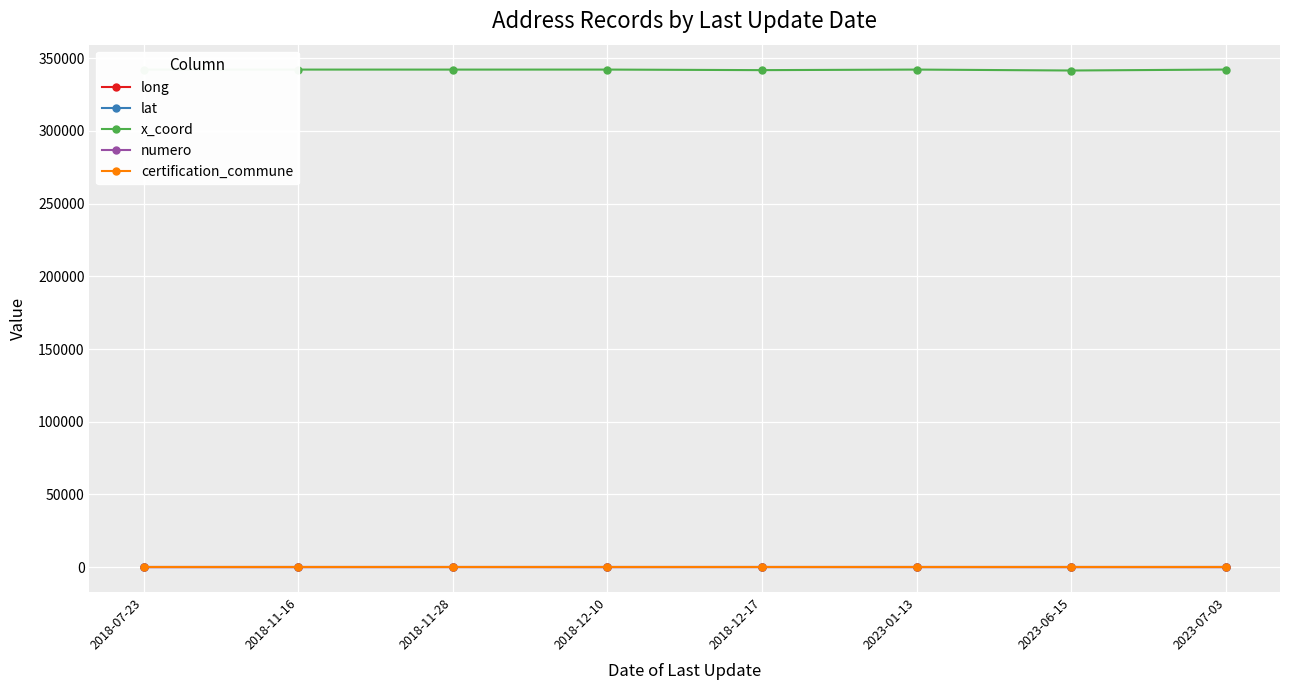

What is the label of the 2nd point from the right?

2023-06-15